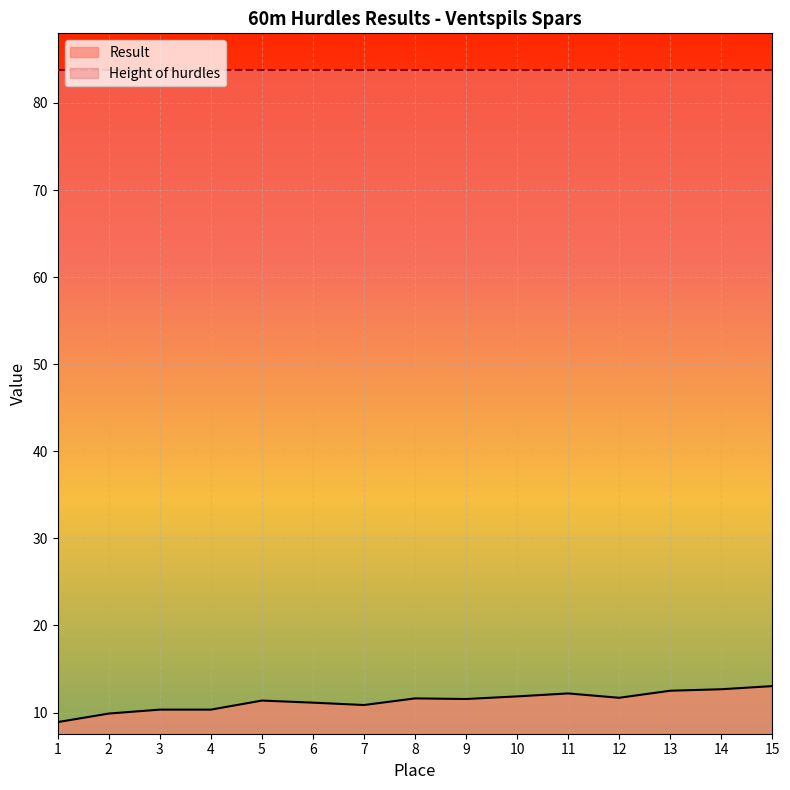

Reading left to right, list all the values displayed in this chart.

8.9	9.9	10.3	10.3	11.4	11.1	10.9	11.6	11.6	11.9	12.2	11.7	12.5	12.7	13.0